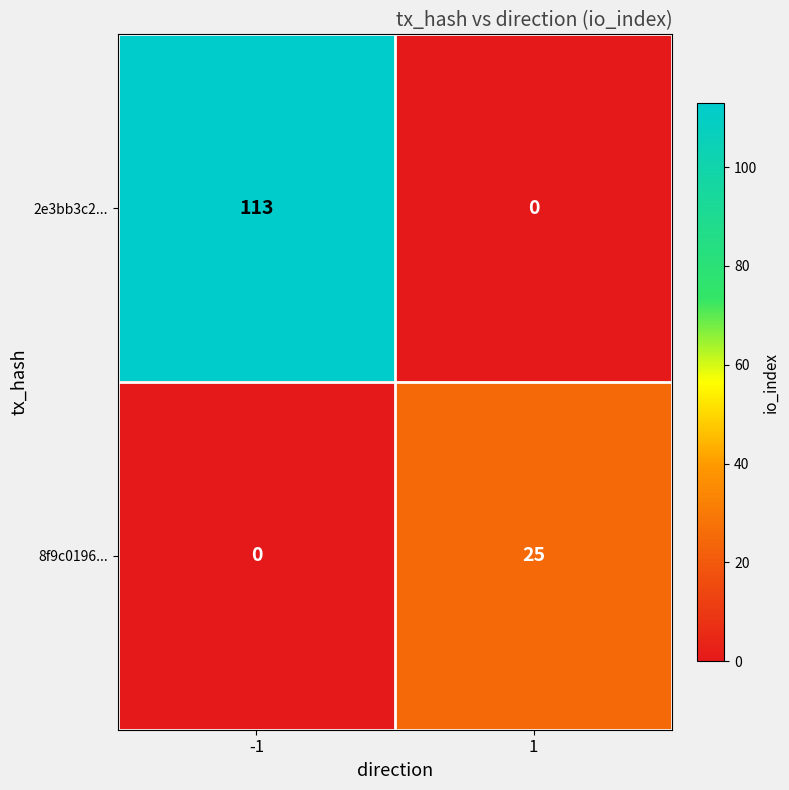

What is the sum of the 8f9c0196... values at -1 and 1?

25